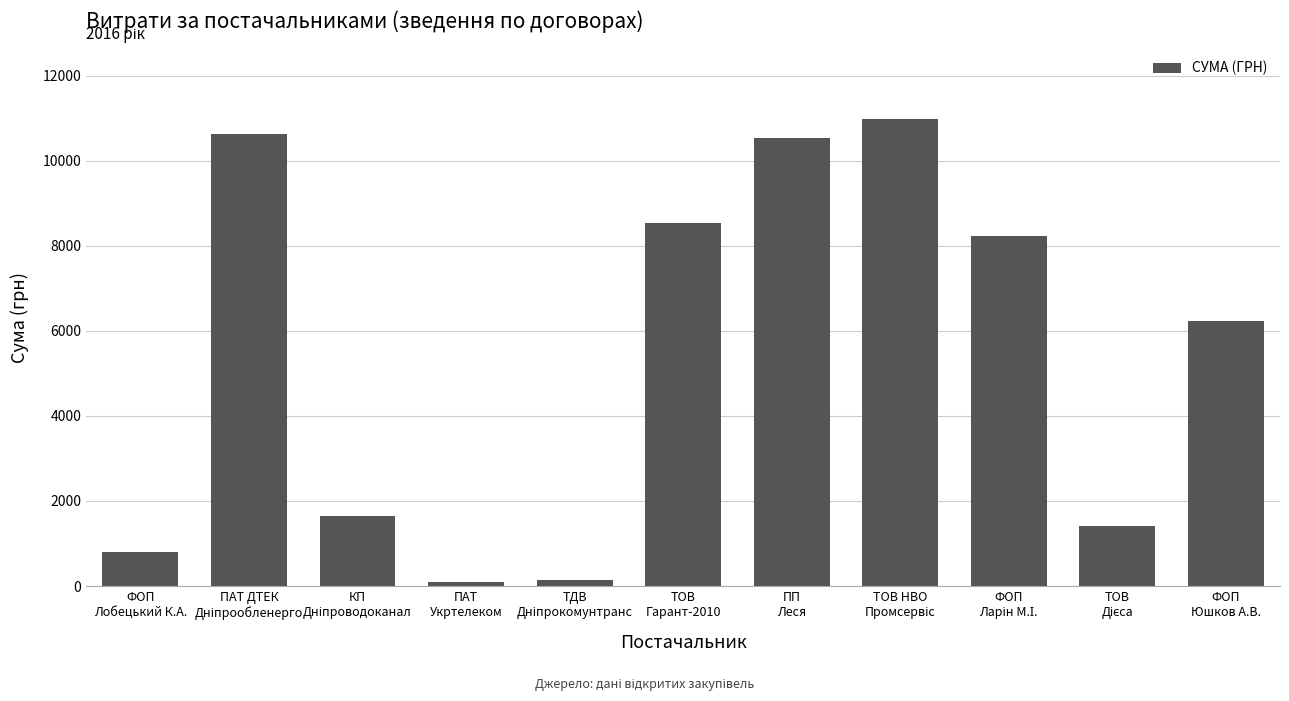

What is the average value?

5379.0